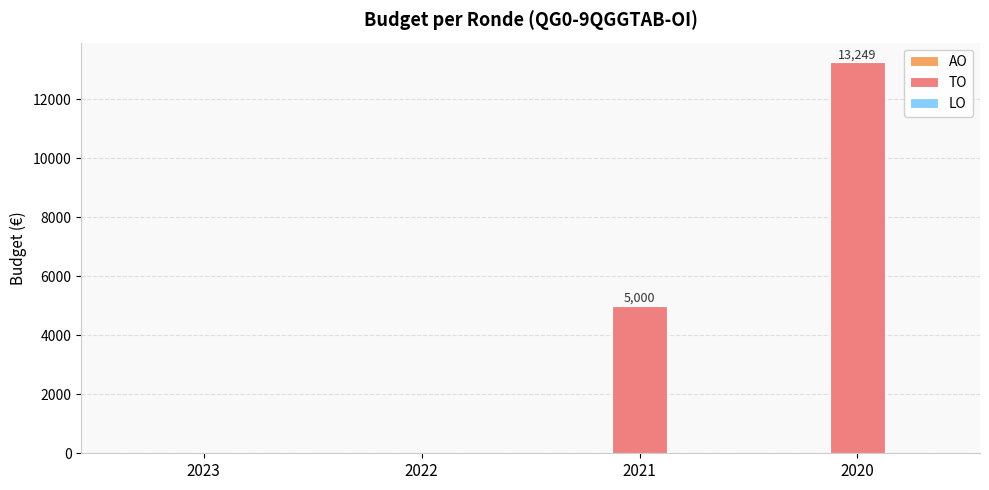

What is the sum of all values?

18249